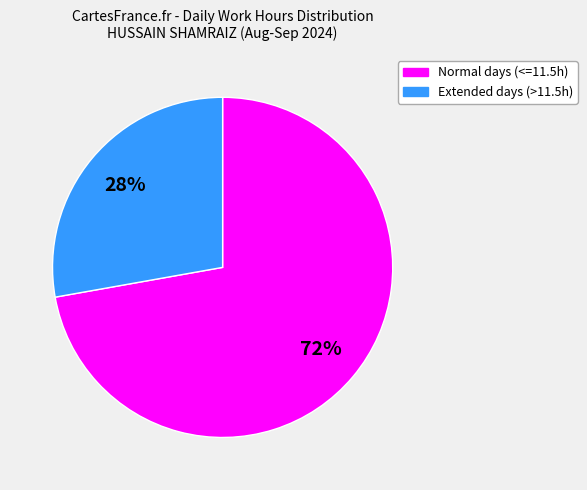

To the nearest percent, what is the difference between the largest and smallest slice percentages?

44%